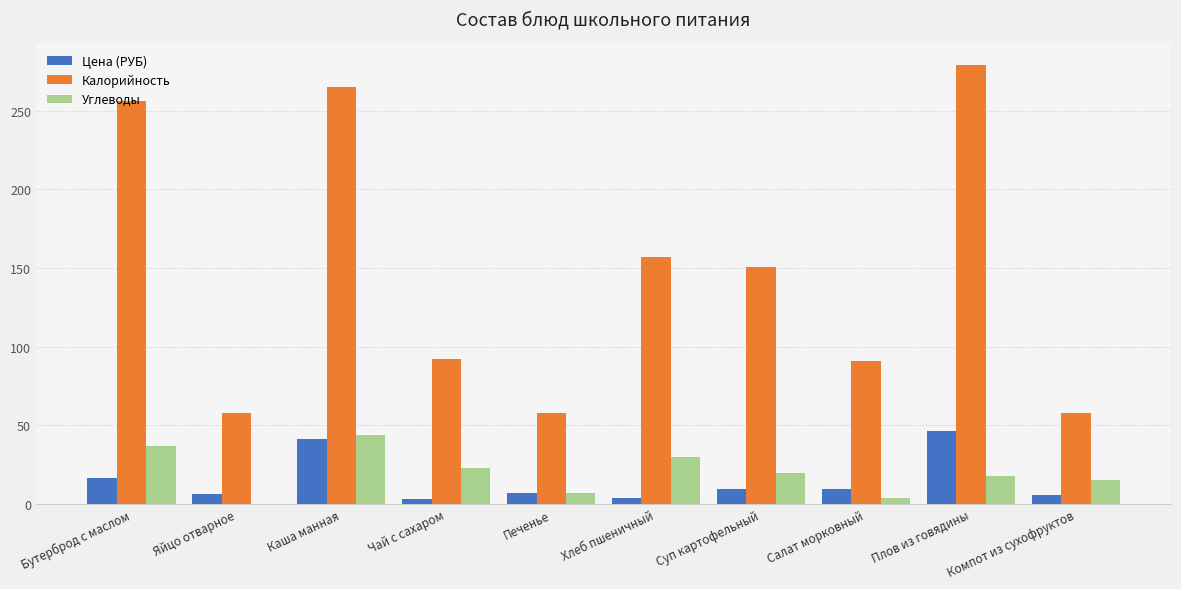

Between Яйцо отварное and Каша манная, which series saw the biggest shift?

Калорийность